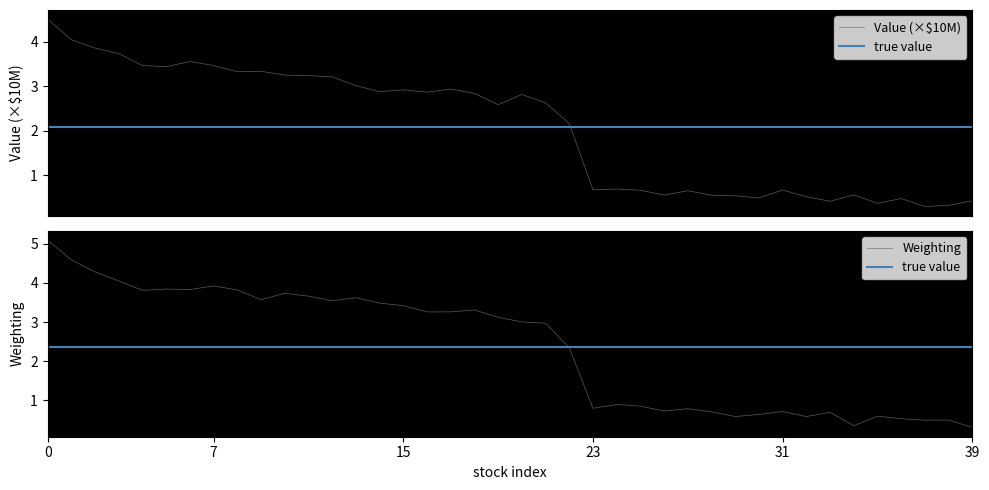

Read the weighting value at 10.

3.3